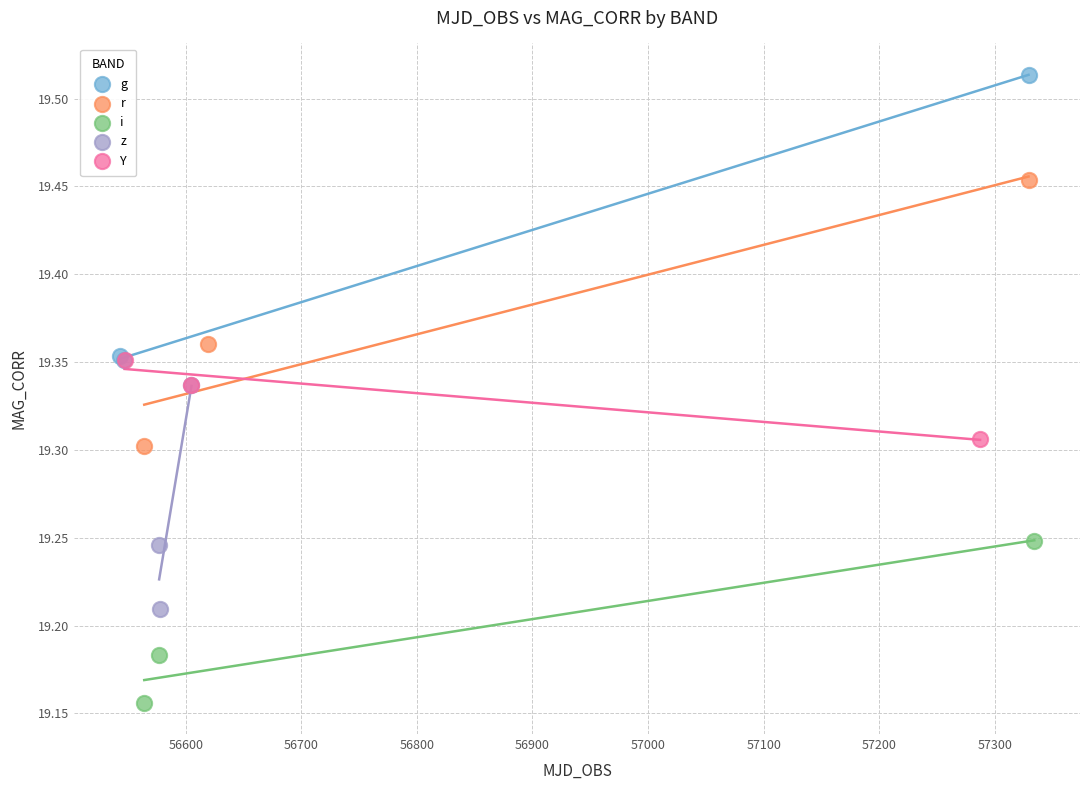

Which series has the widest spread of Y values?

g